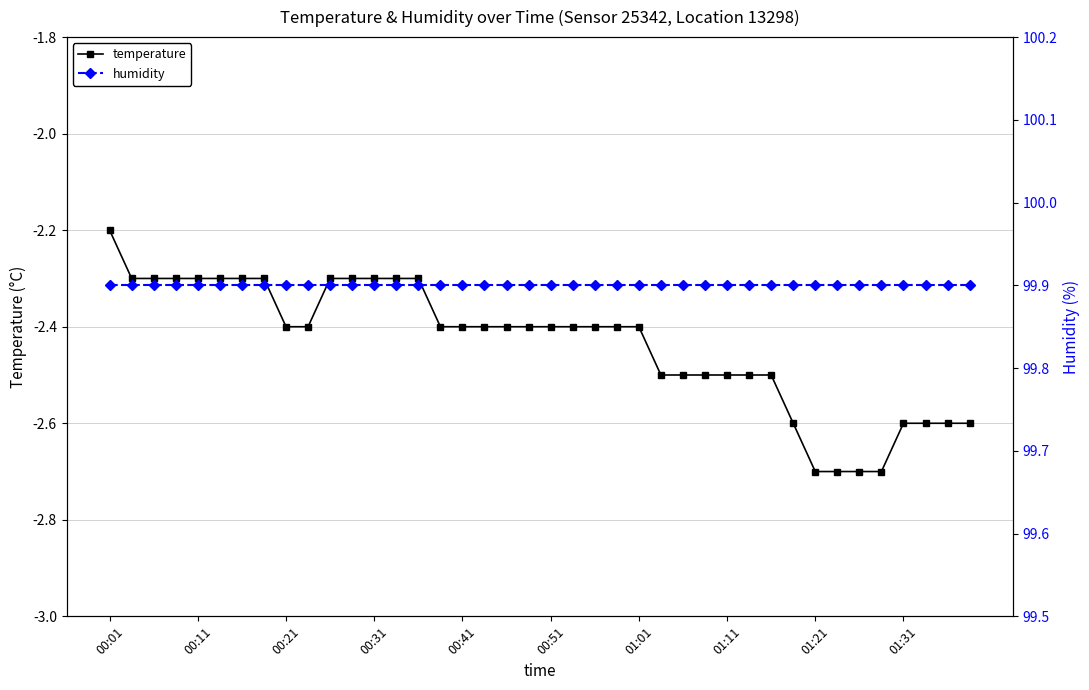

At which label is temperature closest to -2?

00:01